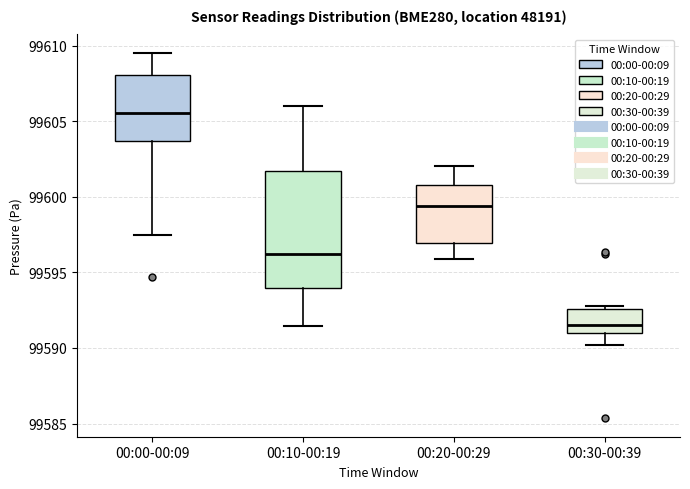

Reading left to right, transcribe this box plot: for each box, give where its median line is, the range the box spans, and where its two whiskers end, as read against the y-axis. The values are not printed on the chart, so give them approximately, as read against the axis.

00:00-00:09: median 99605.5, box 99603.5 to 99608.0, whiskers 99597.5 to 99609.5
00:10-00:19: median 99596.0, box 99594.0 to 99601.5, whiskers 99591.5 to 99606.0
00:20-00:29: median 99599.5, box 99597.0 to 99601.0, whiskers 99596.0 to 99602.0
00:30-00:39: median 99591.5, box 99591.0 to 99592.5, whiskers 99590.0 to 99593.0